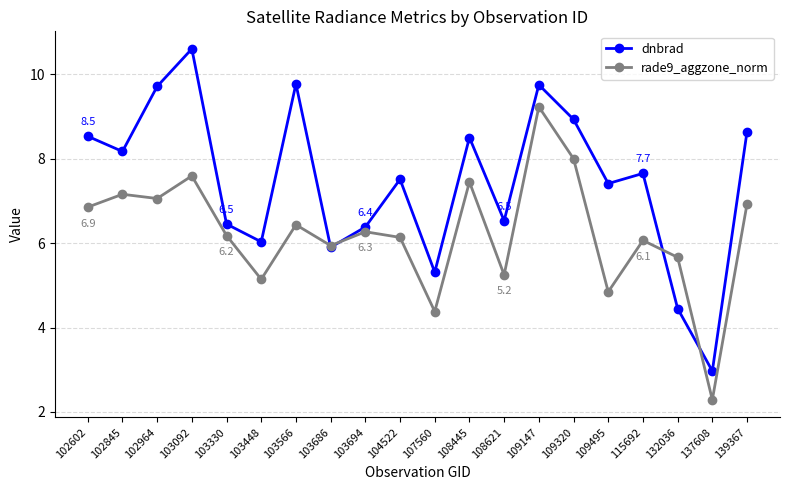

Where does the dnbrad series first go above 7?

102602